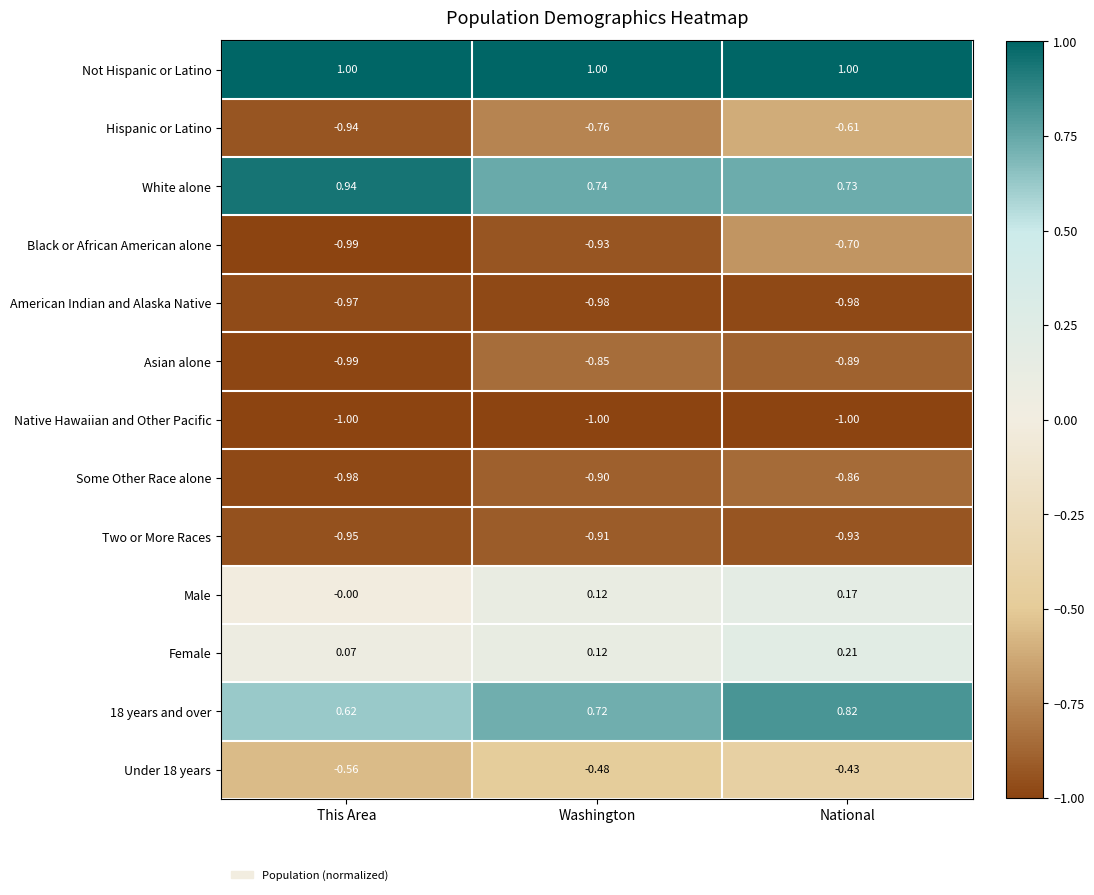

Which series has the largest total across all categories?

Not Hispanic or Latino